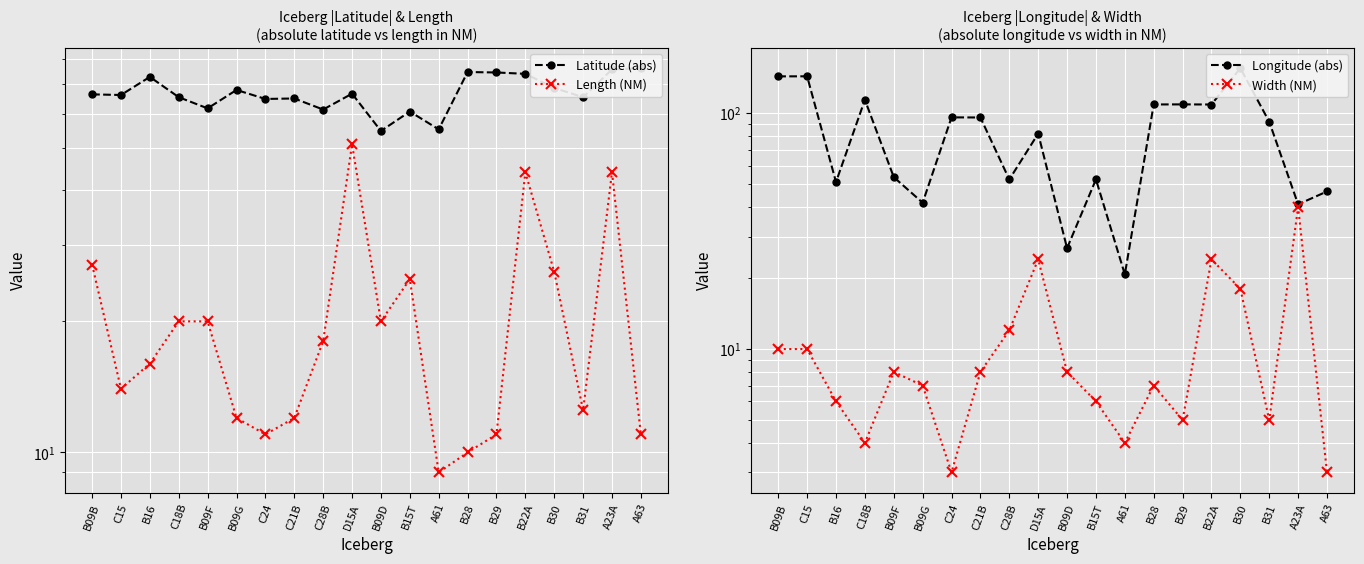

Which series changed the most between B16 and A63?

Length (NM)